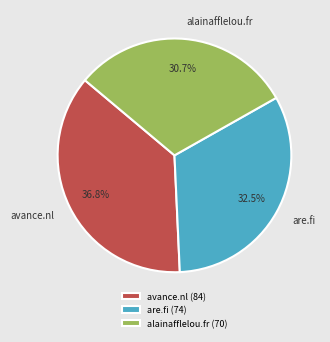

What is the ratio of the value at are.fi to the value at alainafflelou.fr?

1.1